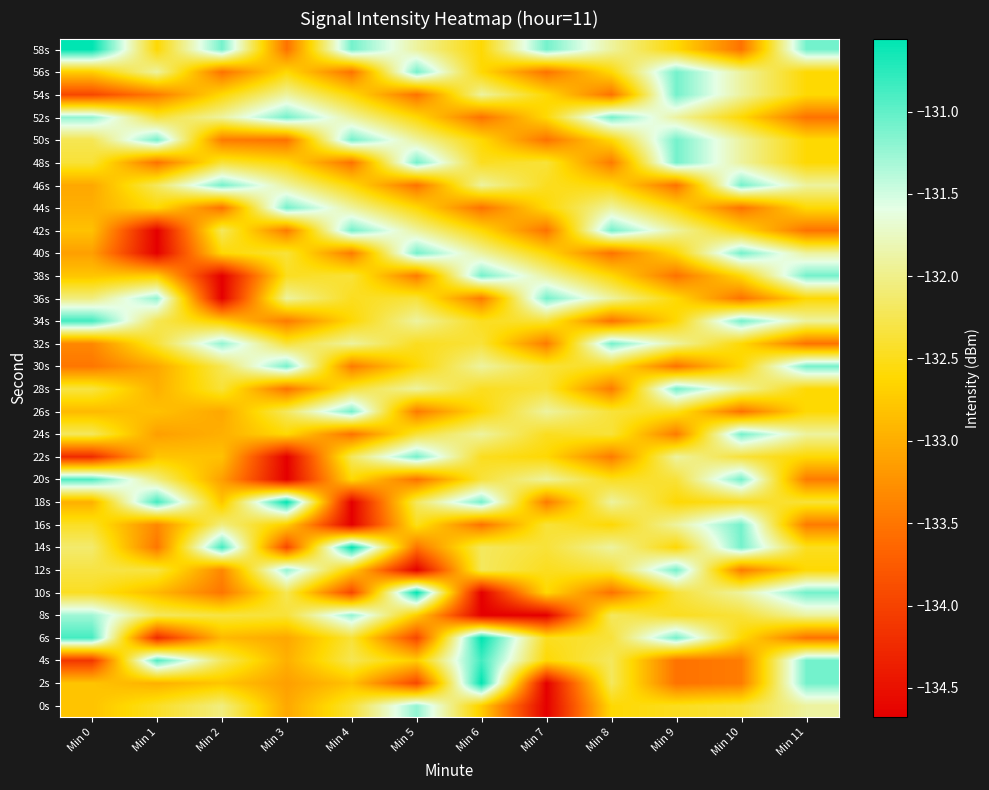

Reading left to right, what are all the values shown in this chart?

0s: Min 0=-132.8	Min 1=-132.4	Min 2=-132.0	Min 3=-133.1	Min 4=-132.4	Min 5=-131.2	Min 6=-132.7	Min 7=-134.7	Min 8=-132.6	Min 9=-132.5	Min 10=-132.4	Min 11=-131.9
2s: Min 0=-132.8	Min 1=-133.0	Min 2=-132.8	Min 3=-133.1	Min 4=-132.8	Min 5=-133.9	Min 6=-130.6	Min 7=-134.7	Min 8=-132.2	Min 9=-133.5	Min 10=-133.4	Min 11=-131.1
4s: Min 0=-134.1	Min 1=-130.9	Min 2=-132.2	Min 3=-133.0	Min 4=-132.2	Min 5=-132.7	Min 6=-130.9	Min 7=-132.6	Min 8=-132.2	Min 9=-133.5	Min 10=-133.4	Min 11=-131.1
6s: Min 0=-130.9	Min 1=-134.2	Min 2=-132.9	Min 3=-133.1	Min 4=-132.4	Min 5=-133.9	Min 6=-130.6	Min 7=-132.5	Min 8=-132.4	Min 9=-131.1	Min 10=-132.6	Min 11=-133.5
8s: Min 0=-131.3	Min 1=-132.2	Min 2=-132.3	Min 3=-132.4	Min 4=-131.2	Min 5=-132.7	Min 6=-134.7	Min 7=-134.7	Min 8=-132.2	Min 9=-132.5	Min 10=-132.4	Min 11=-131.9
10s: Min 0=-132.5	Min 1=-132.9	Min 2=-133.5	Min 3=-132.2	Min 4=-133.9	Min 5=-130.6	Min 6=-134.7	Min 7=-132.6	Min 8=-133.5	Min 9=-132.4	Min 10=-131.9	Min 11=-131.1
12s: Min 0=-132.3	Min 1=-132.3	Min 2=-133.3	Min 3=-131.2	Min 4=-132.7	Min 5=-134.7	Min 6=-132.2	Min 7=-132.5	Min 8=-132.4	Min 9=-131.1	Min 10=-133.4	Min 11=-132.6
14s: Min 0=-132.1	Min 1=-133.5	Min 2=-130.9	Min 3=-133.9	Min 4=-130.6	Min 5=-133.5	Min 6=-132.2	Min 7=-132.4	Min 8=-131.9	Min 9=-132.6	Min 10=-131.1	Min 11=-132.5
16s: Min 0=-132.4	Min 1=-133.3	Min 2=-132.0	Min 3=-132.7	Min 4=-134.7	Min 5=-132.5	Min 6=-133.5	Min 7=-132.4	Min 8=-132.6	Min 9=-131.9	Min 10=-131.1	Min 11=-133.4
18s: Min 0=-133.0	Min 1=-130.9	Min 2=-132.8	Min 3=-130.6	Min 4=-134.7	Min 5=-132.2	Min 6=-131.1	Min 7=-133.4	Min 8=-131.9	Min 9=-132.6	Min 10=-132.5	Min 11=-132.4
20s: Min 0=-130.9	Min 1=-132.0	Min 2=-133.1	Min 3=-134.7	Min 4=-132.6	Min 5=-133.5	Min 6=-132.4	Min 7=-131.9	Min 8=-132.5	Min 9=-132.4	Min 10=-131.1	Min 11=-133.4
22s: Min 0=-134.2	Min 1=-132.8	Min 2=-132.8	Min 3=-134.7	Min 4=-132.2	Min 5=-131.1	Min 6=-132.5	Min 7=-132.6	Min 8=-133.4	Min 9=-131.9	Min 10=-132.4	Min 11=-132.6
24s: Min 0=-132.2	Min 1=-133.1	Min 2=-133.0	Min 3=-132.6	Min 4=-133.5	Min 5=-132.4	Min 6=-131.9	Min 7=-132.5	Min 8=-132.4	Min 9=-133.4	Min 10=-131.1	Min 11=-131.9
26s: Min 0=-132.9	Min 1=-132.8	Min 2=-133.1	Min 3=-132.2	Min 4=-131.1	Min 5=-133.4	Min 6=-132.6	Min 7=-131.9	Min 8=-132.4	Min 9=-132.5	Min 10=-133.5	Min 11=-132.6
28s: Min 0=-132.3	Min 1=-133.0	Min 2=-132.4	Min 3=-133.5	Min 4=-132.4	Min 5=-131.9	Min 6=-132.5	Min 7=-132.4	Min 8=-133.4	Min 9=-131.1	Min 10=-131.9	Min 11=-132.6
30s: Min 0=-133.5	Min 1=-133.1	Min 2=-132.2	Min 3=-131.1	Min 4=-133.4	Min 5=-132.6	Min 6=-131.9	Min 7=-132.4	Min 8=-132.5	Min 9=-133.5	Min 10=-132.6	Min 11=-131.1
32s: Min 0=-133.3	Min 1=-132.4	Min 2=-131.2	Min 3=-132.4	Min 4=-131.9	Min 5=-132.5	Min 6=-132.4	Min 7=-133.4	Min 8=-131.1	Min 9=-131.9	Min 10=-132.6	Min 11=-133.5
34s: Min 0=-130.9	Min 1=-132.2	Min 2=-132.7	Min 3=-133.4	Min 4=-132.6	Min 5=-131.9	Min 6=-132.5	Min 7=-132.4	Min 8=-133.5	Min 9=-132.6	Min 10=-131.1	Min 11=-131.9
36s: Min 0=-132.0	Min 1=-131.2	Min 2=-134.7	Min 3=-131.9	Min 4=-132.5	Min 5=-132.4	Min 6=-133.4	Min 7=-131.1	Min 8=-131.9	Min 9=-132.6	Min 10=-133.5	Min 11=-132.6
38s: Min 0=-132.8	Min 1=-132.7	Min 2=-134.7	Min 3=-132.5	Min 4=-132.4	Min 5=-133.4	Min 6=-131.1	Min 7=-131.9	Min 8=-132.6	Min 9=-133.5	Min 10=-132.6	Min 11=-131.1
40s: Min 0=-133.1	Min 1=-134.7	Min 2=-132.6	Min 3=-132.4	Min 4=-133.4	Min 5=-131.1	Min 6=-131.9	Min 7=-132.6	Min 8=-133.5	Min 9=-132.6	Min 10=-131.1	Min 11=-131.9
42s: Min 0=-132.8	Min 1=-134.7	Min 2=-132.2	Min 3=-133.4	Min 4=-131.1	Min 5=-131.9	Min 6=-132.6	Min 7=-133.5	Min 8=-131.1	Min 9=-131.9	Min 10=-132.6	Min 11=-133.5
44s: Min 0=-133.0	Min 1=-132.6	Min 2=-133.5	Min 3=-131.1	Min 4=-131.9	Min 5=-132.6	Min 6=-133.5	Min 7=-132.6	Min 8=-131.9	Min 9=-132.6	Min 10=-133.5	Min 11=-132.6
46s: Min 0=-133.1	Min 1=-132.2	Min 2=-131.1	Min 3=-131.9	Min 4=-132.6	Min 5=-133.5	Min 6=-131.9	Min 7=-132.5	Min 8=-132.6	Min 9=-133.5	Min 10=-131.1	Min 11=-131.9
48s: Min 0=-132.4	Min 1=-133.5	Min 2=-132.4	Min 3=-132.6	Min 4=-133.5	Min 5=-131.1	Min 6=-132.5	Min 7=-132.4	Min 8=-133.4	Min 9=-131.1	Min 10=-131.9	Min 11=-132.6
50s: Min 0=-132.2	Min 1=-131.1	Min 2=-133.4	Min 3=-133.5	Min 4=-131.1	Min 5=-131.9	Min 6=-132.6	Min 7=-133.5	Min 8=-132.6	Min 9=-131.1	Min 10=-131.9	Min 11=-132.6
52s: Min 0=-131.2	Min 1=-132.4	Min 2=-131.9	Min 3=-131.1	Min 4=-131.9	Min 5=-132.6	Min 6=-133.5	Min 7=-132.6	Min 8=-131.1	Min 9=-131.9	Min 10=-132.6	Min 11=-133.5
54s: Min 0=-133.9	Min 1=-133.4	Min 2=-132.6	Min 3=-131.9	Min 4=-132.6	Min 5=-133.5	Min 6=-131.9	Min 7=-132.6	Min 8=-133.5	Min 9=-131.1	Min 10=-131.9	Min 11=-132.6
56s: Min 0=-132.7	Min 1=-131.9	Min 2=-133.5	Min 3=-132.6	Min 4=-133.5	Min 5=-131.1	Min 6=-132.6	Min 7=-133.5	Min 8=-132.6	Min 9=-131.1	Min 10=-131.9	Min 11=-132.6
58s: Min 0=-130.6	Min 1=-132.6	Min 2=-131.1	Min 3=-133.5	Min 4=-131.1	Min 5=-131.9	Min 6=-132.6	Min 7=-131.1	Min 8=-131.9	Min 9=-132.6	Min 10=-133.5	Min 11=-131.1